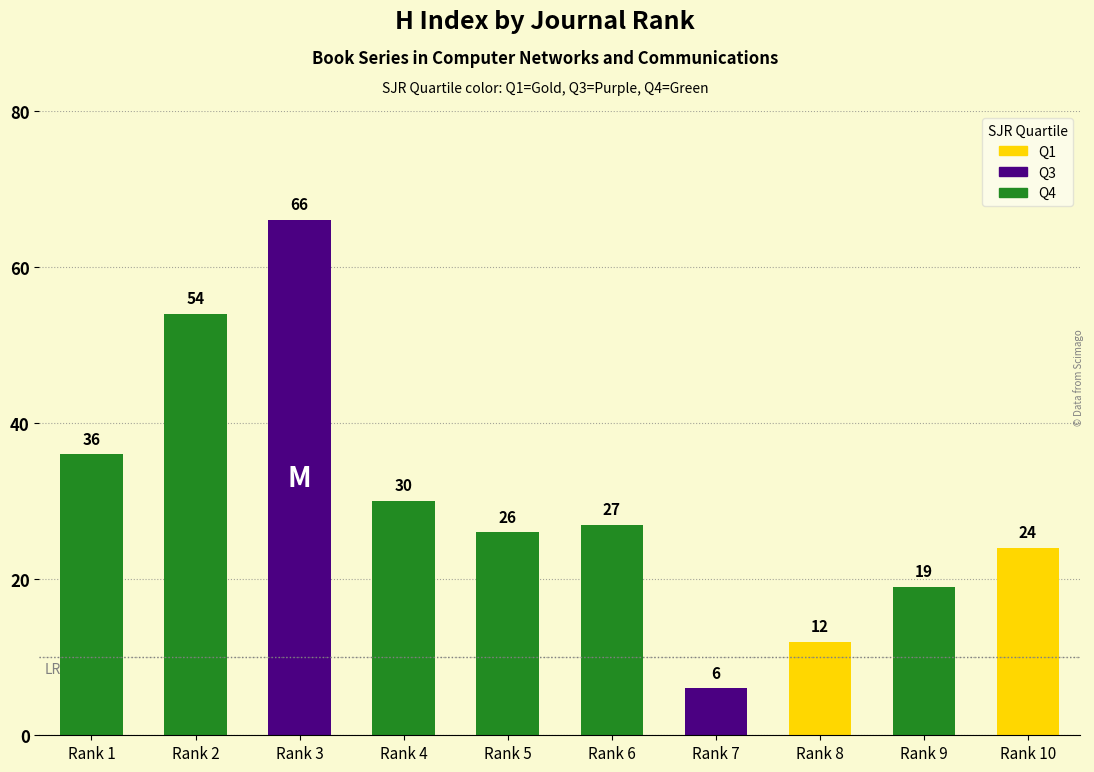

The value at Rank 10 is 24. True or false?

True